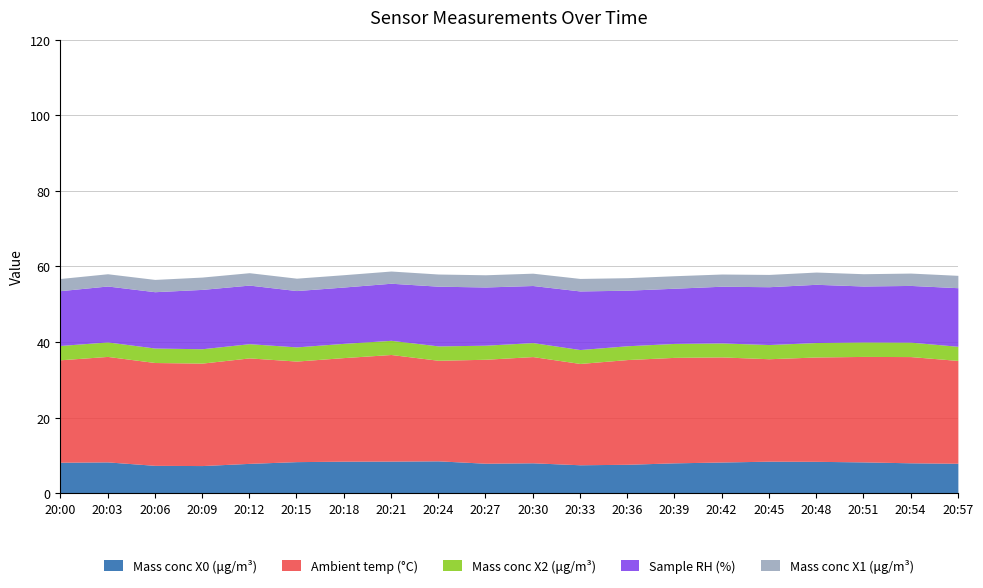

Reading right to left, what are all the values shown in this chart?

Mass conc X0 (μg/m³): 8.0	8.1	8.3	8.5	8.5	8.3	8.1	7.7	7.5	8.1	8.0	8.6	8.5	8.5	8.4	7.9	7.3	7.4	8.3	8.2
Ambient temp (°C): 27.2	28.1	27.9	27.6	27.1	27.8	27.9	27.7	26.8	28.1	27.5	26.6	28.2	27.4	26.6	27.9	27.1	27.2	27.9	27.1
Mass conc X2 (μg/m³): 3.7	3.8	3.8	3.8	3.8	3.7	3.7	3.6	3.7	3.7	3.7	3.8	3.8	3.8	3.8	3.8	3.8	3.8	3.8	3.8
Sample RH (%): 15.5	15.0	14.8	15.4	15.3	15.0	14.6	14.7	15.5	15.1	15.4	15.8	15.1	14.9	14.9	15.5	15.7	14.9	14.8	14.5
Mass conc X1 (μg/m³): 3.3	3.3	3.2	3.2	3.2	3.2	3.3	3.3	3.3	3.3	3.2	3.2	3.2	3.3	3.3	3.3	3.3	3.2	3.2	3.2